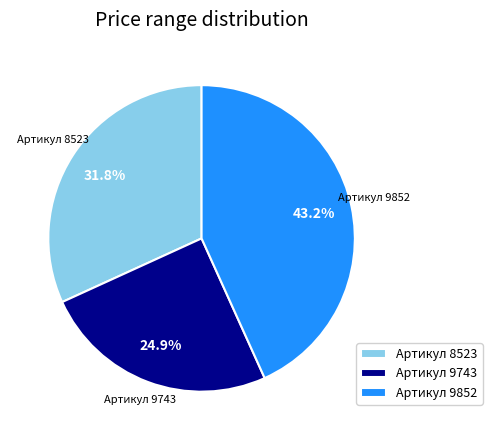

Is there any slice that represents more than half of the pie?

No